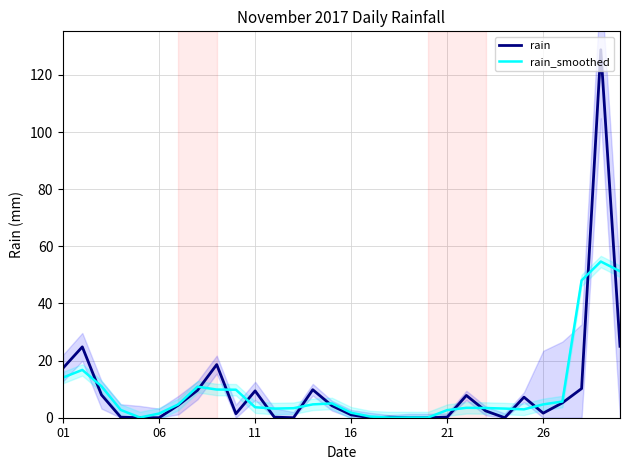

What is the difference between the highest and lowest values at 7?

1.3